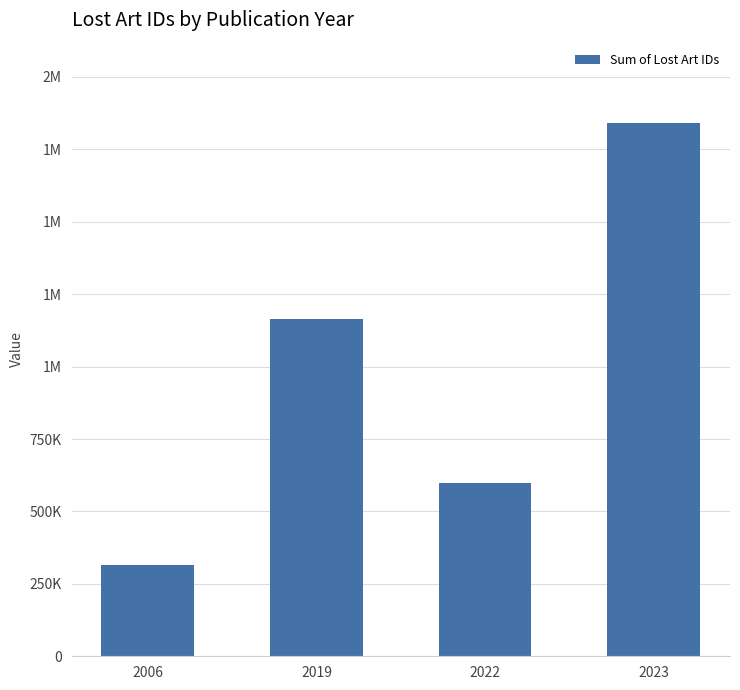

Are the bars grouped side by side (vs. stacked)?

No